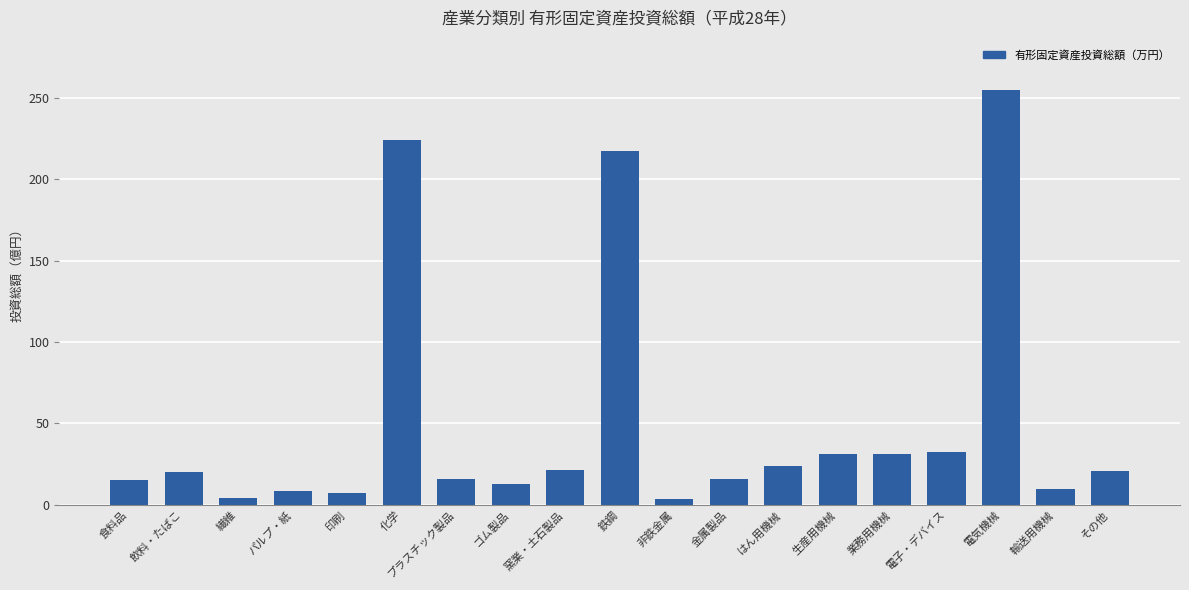

What is the difference between the values at 食料品 and 生産用機械?

158462